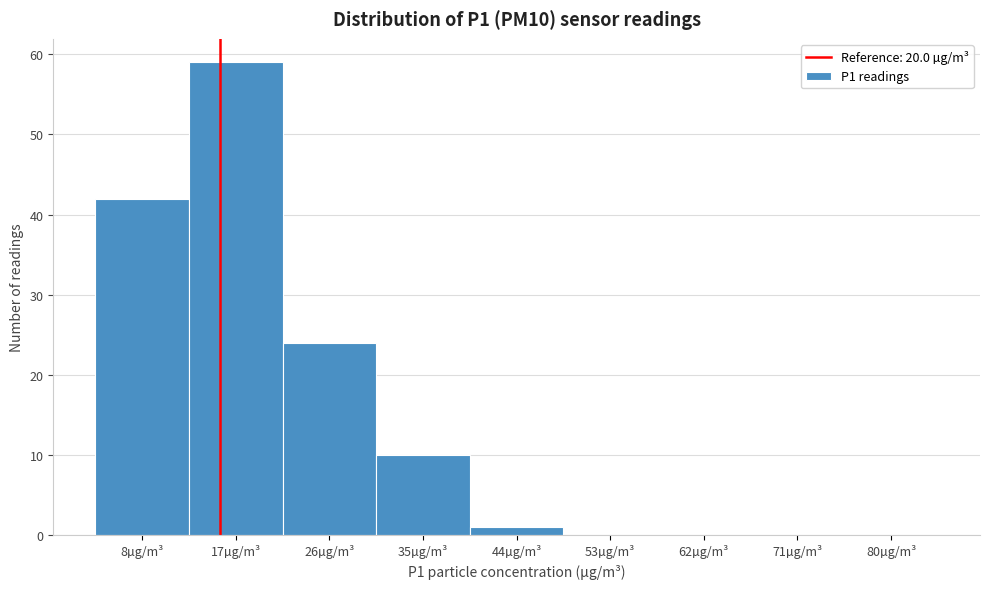

Reading left to right, extract all data points from this chart.

8µg/m³=42	17µg/m³=59	26µg/m³=24	35µg/m³=10	44µg/m³=1	53µg/m³=0	62µg/m³=0	71µg/m³=0	80µg/m³=0